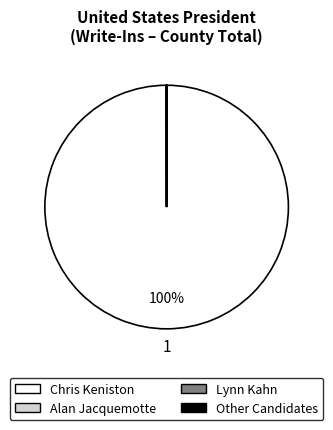

Does any single category account for the majority?

Yes